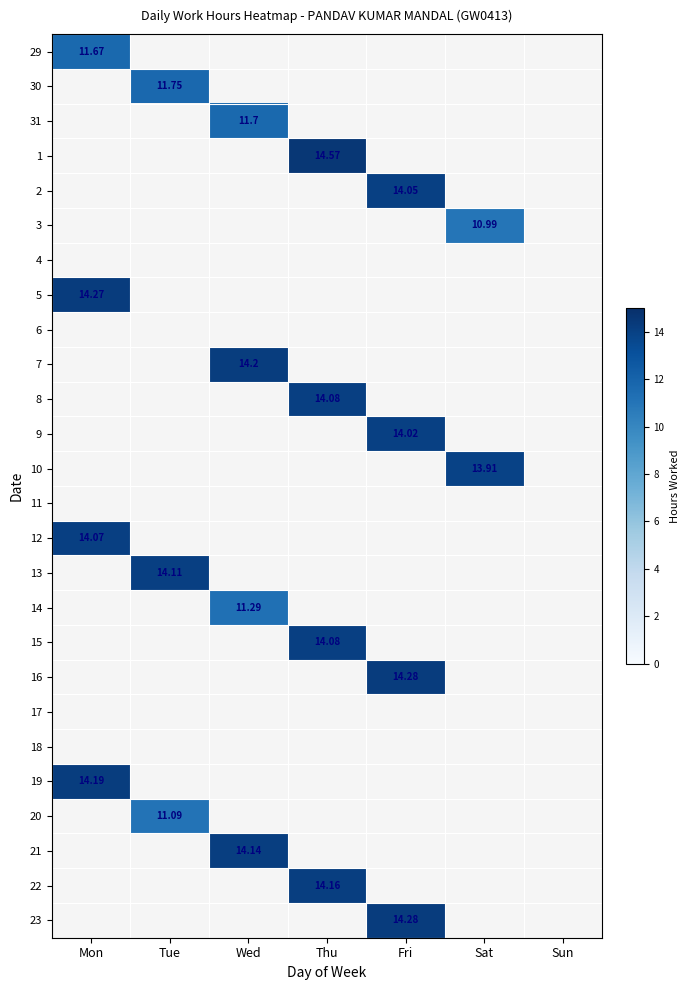

What is the highest value of the 3 series?

11.0